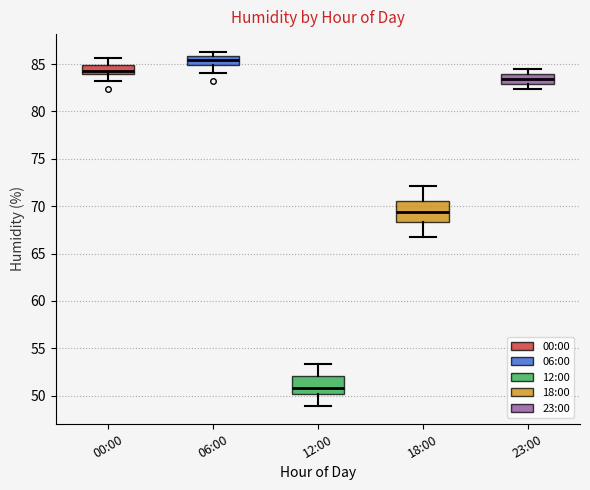

Where does the median line of the box for 00:00 sit on the y-axis? The values are not printed on the chart, so give them approximately, as read against the axis.

84.5